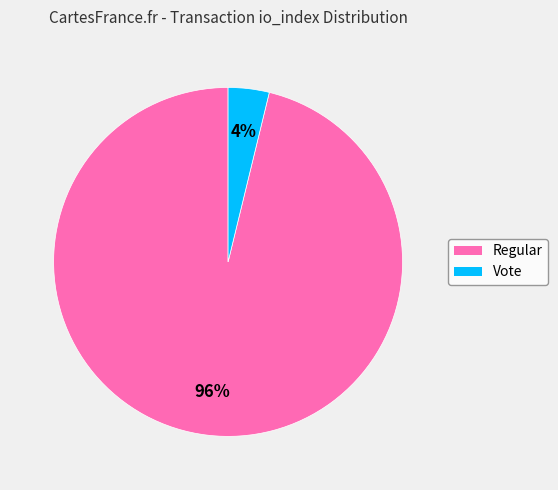

To the nearest percent, what is the difference between the largest and smallest slice percentages?

92%